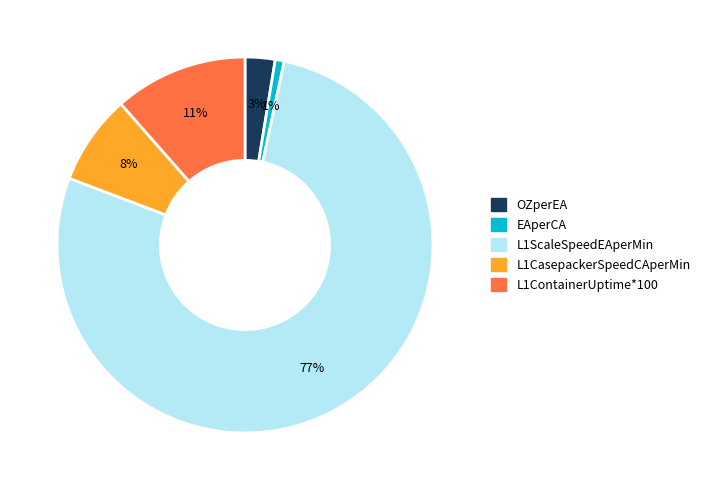

To the nearest percent, what is the average slice percentage?

20%